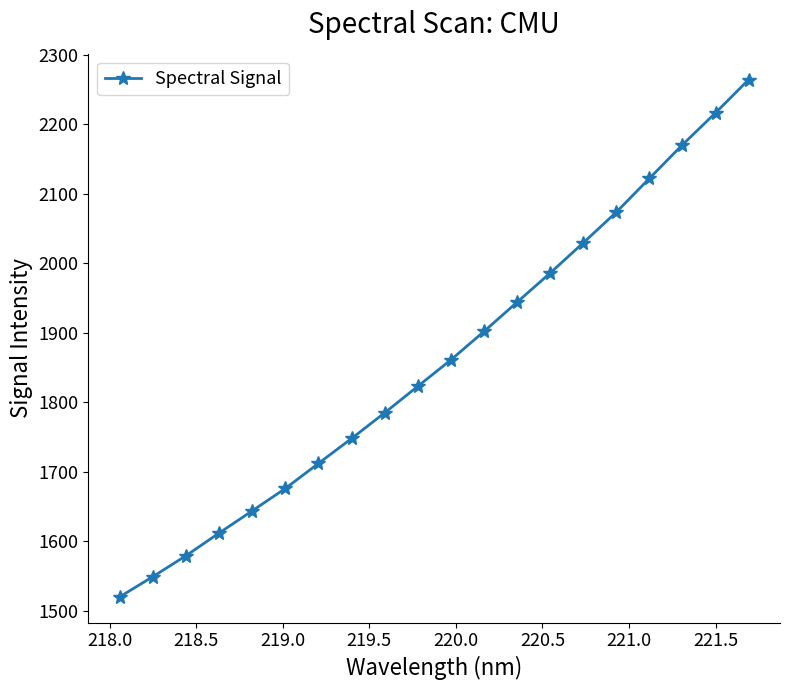

What is the difference between the maximum and minimum values?

743.6